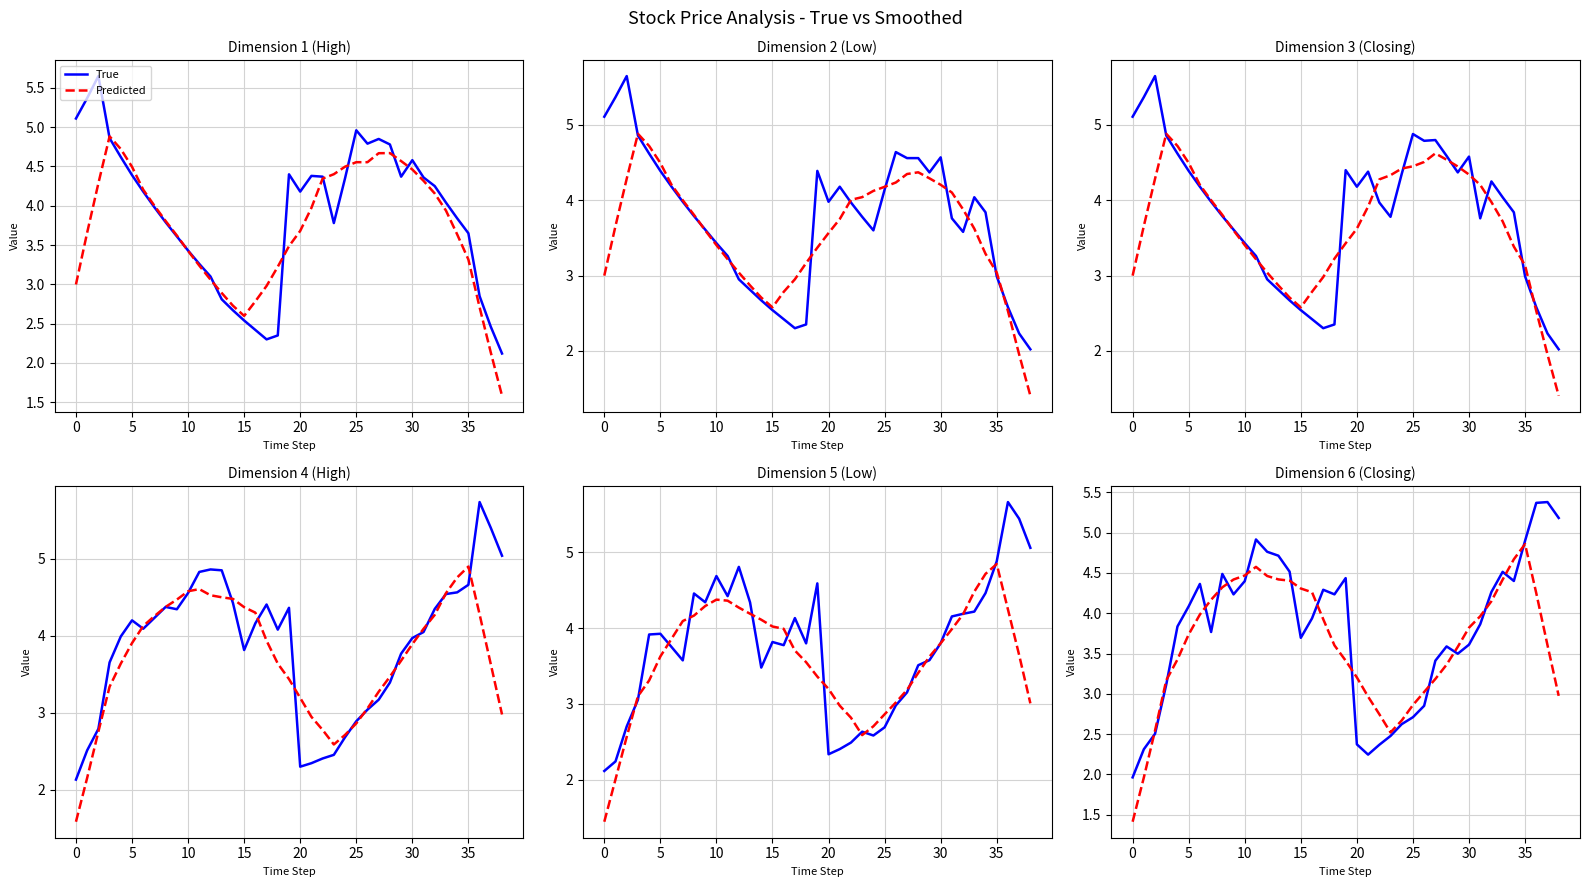

How many data points in True are above 3?

29